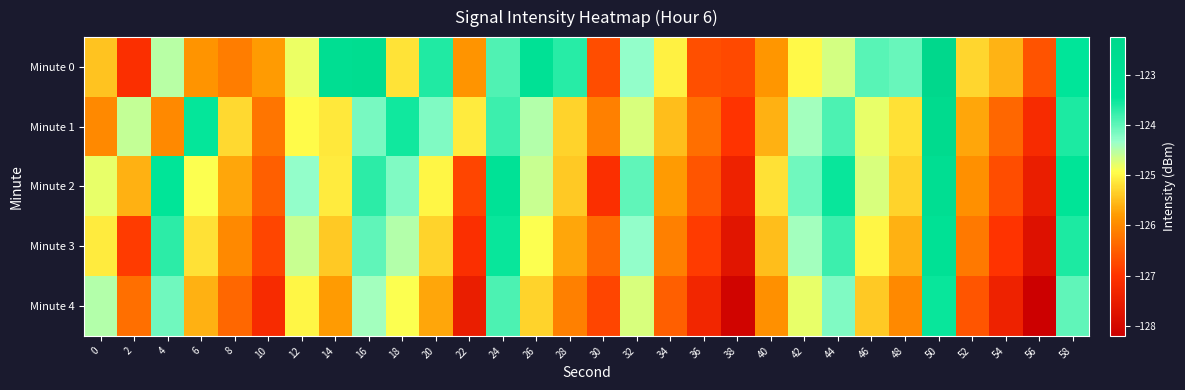

Reading left to right, what are all the values shown in this chart?

Minute 0: 0=-125.5	2=-127.1	4=-124.5	6=-125.9	8=-126.2	10=-125.8	12=-124.8	14=-122.8	16=-122.7	18=-125.2	20=-123.6	22=-125.9	24=-123.9	26=-123.1	28=-123.7	30=-126.7	32=-124.3	34=-125.0	36=-126.7	38=-126.7	40=-125.8	42=-125.0	44=-124.7	46=-123.9	48=-124.0	50=-122.3	52=-125.3	54=-125.6	56=-126.6	58=-123.4
Minute 1: 0=-126.0	2=-124.6	4=-126.0	6=-123.5	8=-125.3	10=-126.2	12=-125.0	14=-125.1	16=-124.1	18=-123.5	20=-124.2	22=-125.1	24=-123.8	26=-124.5	28=-125.3	30=-126.1	32=-124.7	34=-125.5	36=-126.3	38=-127.0	40=-125.6	42=-124.4	44=-123.9	46=-124.8	48=-125.2	50=-122.5	52=-125.7	54=-126.4	56=-127.2	58=-123.6
Minute 2: 0=-124.8	2=-125.6	4=-123.4	6=-124.9	8=-125.7	10=-126.5	12=-124.3	14=-125.1	16=-123.7	18=-124.2	20=-125.0	22=-126.8	24=-123.2	26=-124.6	28=-125.4	30=-127.1	32=-124.0	34=-125.8	36=-126.6	38=-127.4	40=-125.2	42=-124.1	44=-123.5	46=-124.7	48=-125.3	50=-122.8	52=-125.9	54=-126.7	56=-127.5	58=-123.3
Minute 3: 0=-125.1	2=-126.9	4=-123.7	6=-125.2	8=-126.0	10=-126.8	12=-124.6	14=-125.4	16=-124.0	18=-124.5	20=-125.3	22=-127.1	24=-123.5	26=-124.9	28=-125.7	30=-126.4	32=-124.3	34=-126.1	36=-126.9	38=-127.7	40=-125.5	42=-124.4	44=-123.8	46=-125.0	48=-125.6	50=-123.1	52=-126.2	54=-127.0	56=-127.8	58=-123.6
Minute 4: 0=-124.5	2=-126.3	4=-124.1	6=-125.6	8=-126.4	10=-127.2	12=-125.0	14=-125.8	16=-124.4	18=-124.9	20=-125.7	22=-127.5	24=-123.9	26=-125.3	28=-126.1	30=-126.8	32=-124.7	34=-126.5	36=-127.3	38=-128.1	40=-125.9	42=-124.8	44=-124.2	46=-125.4	48=-126.0	50=-123.5	52=-126.6	54=-127.4	56=-128.2	58=-124.0